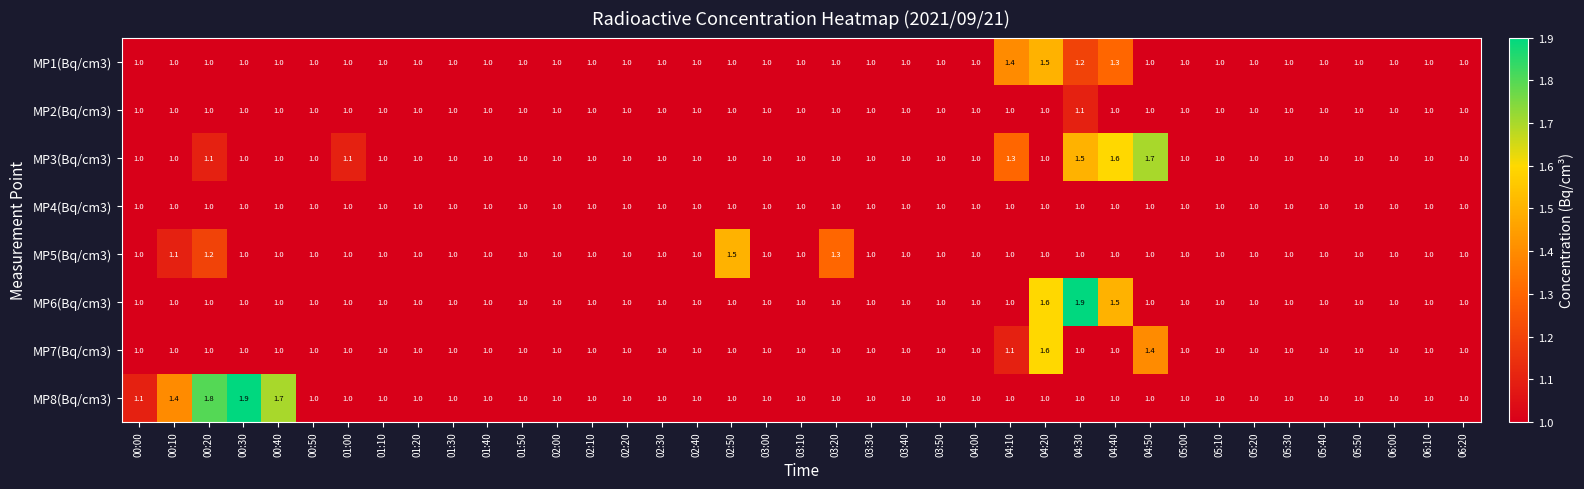

What is the maximum value for MP1(Bq/cm3)?

1.5